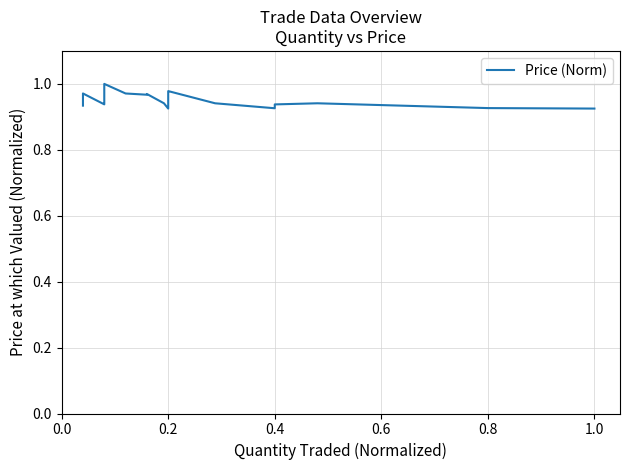

What is the label of the 23rd point from the left?

0.2